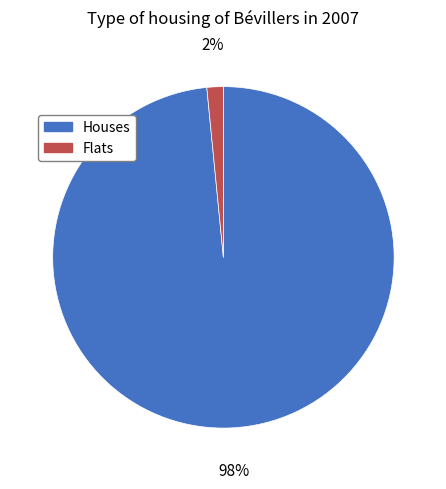

How many slices are in this pie chart?

2